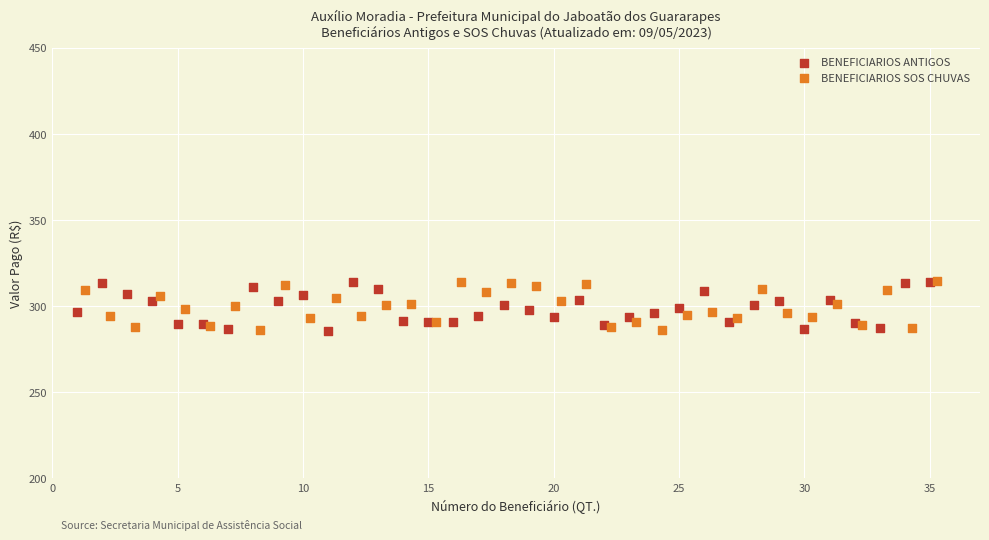

What are all the series names shown in the legend?

BENEFICIARIOS ANTIGOS, BENEFICIARIOS SOS CHUVAS